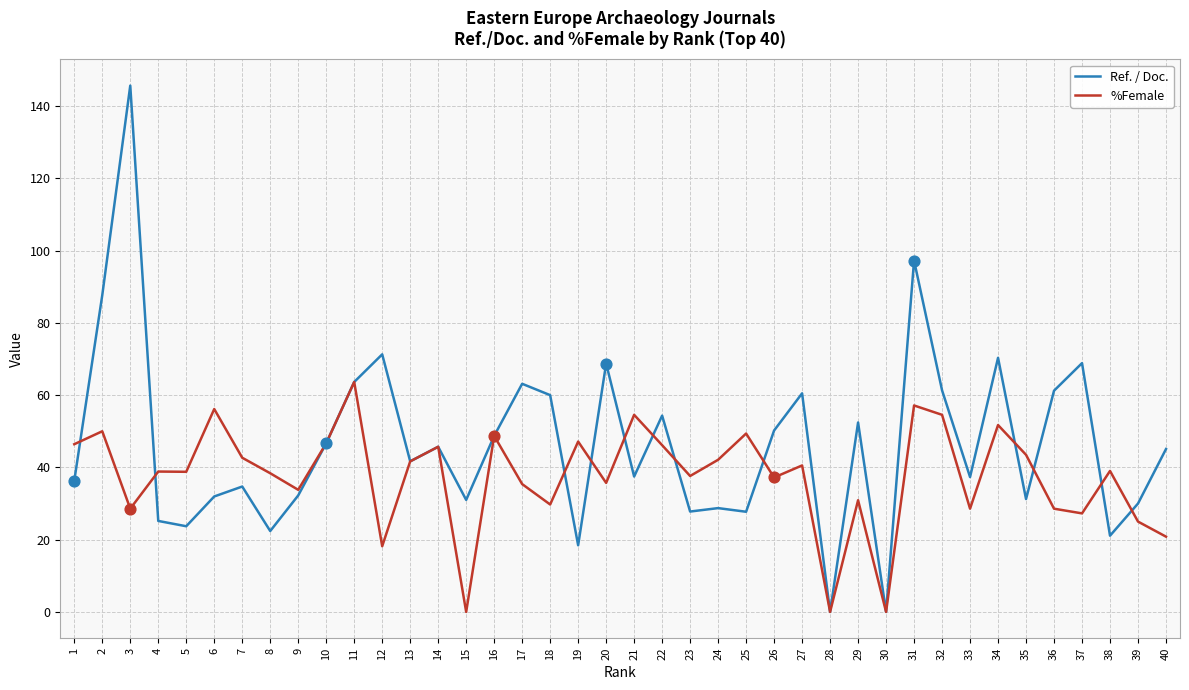

Which series has the largest total across all categories?

Ref. / Doc.